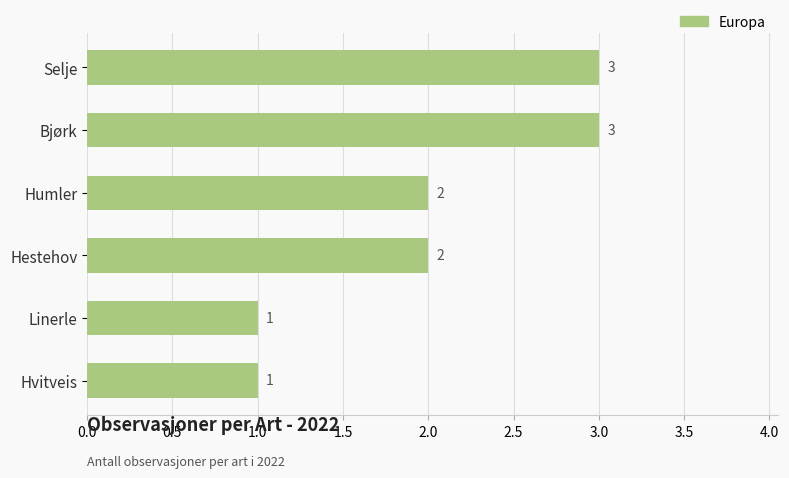

Approximately how many times larger is the value at Hvitveis compared to Selje?

0.3